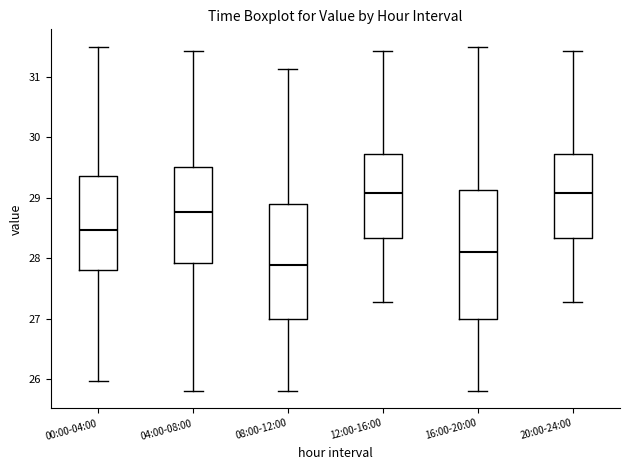

Which box has the lowest median line?

08:00-12:00